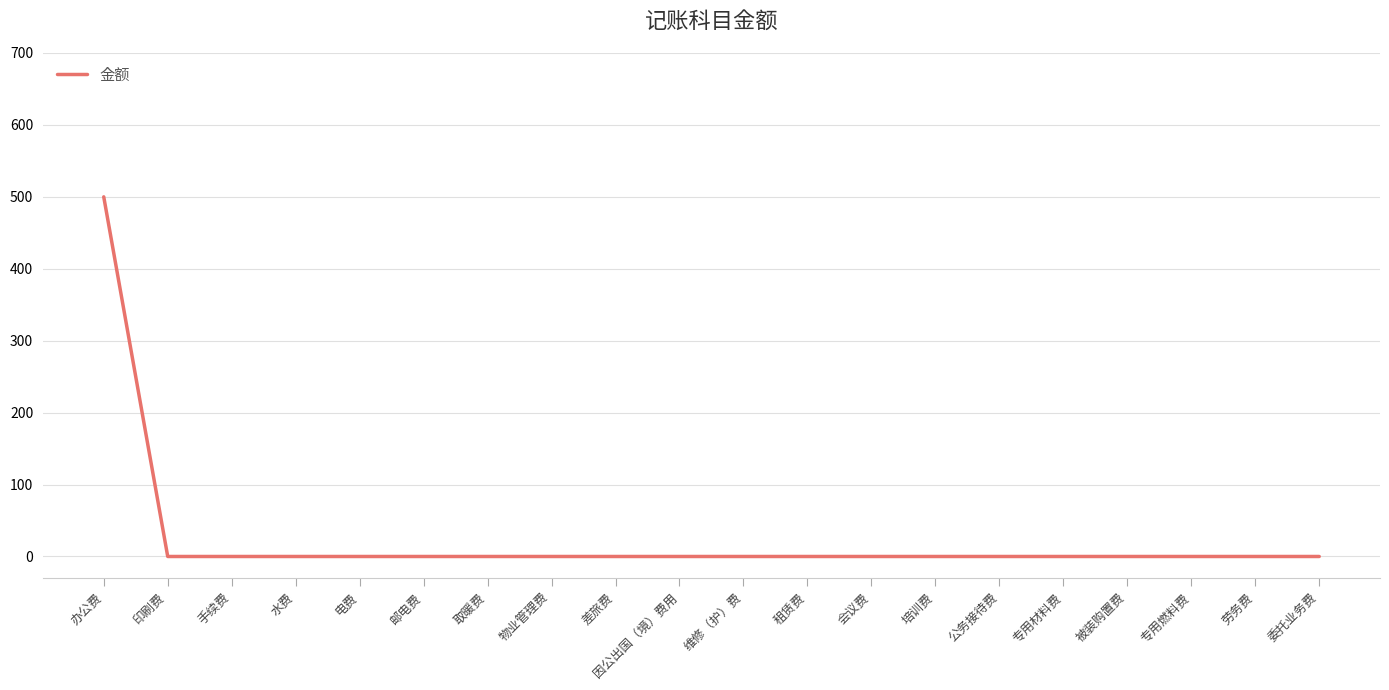

The chart shows a value of -276 at 取暖费. True or false?

False